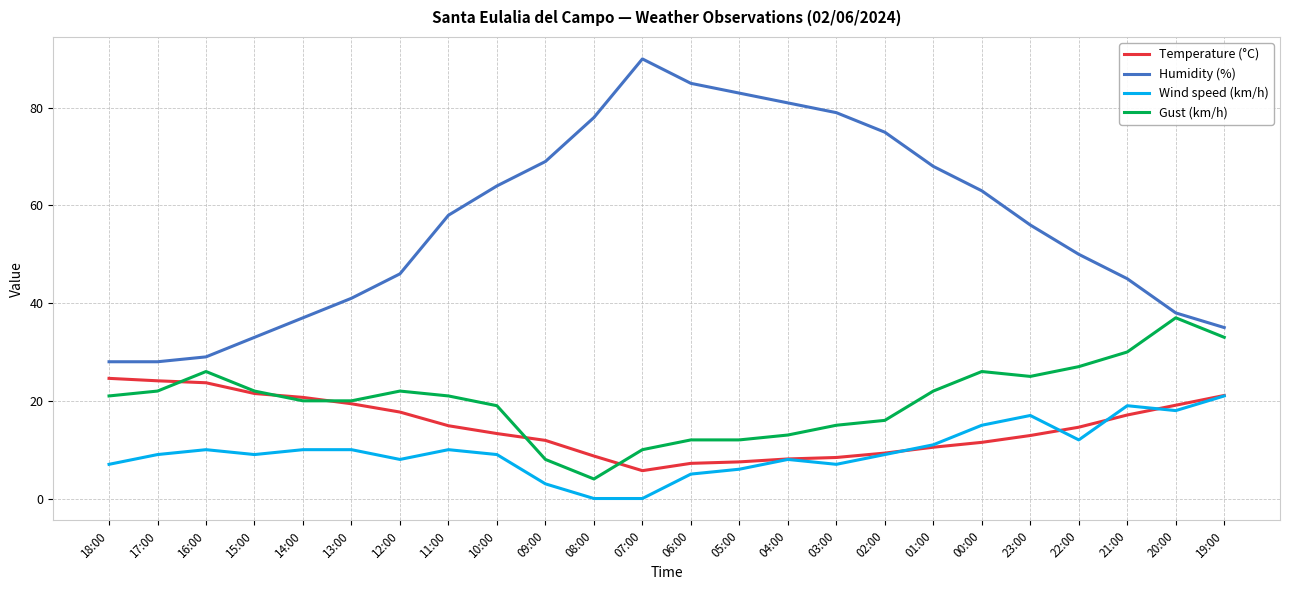

True or false: Gust (km/h) has more than 2 points higher than both neighbors.

True